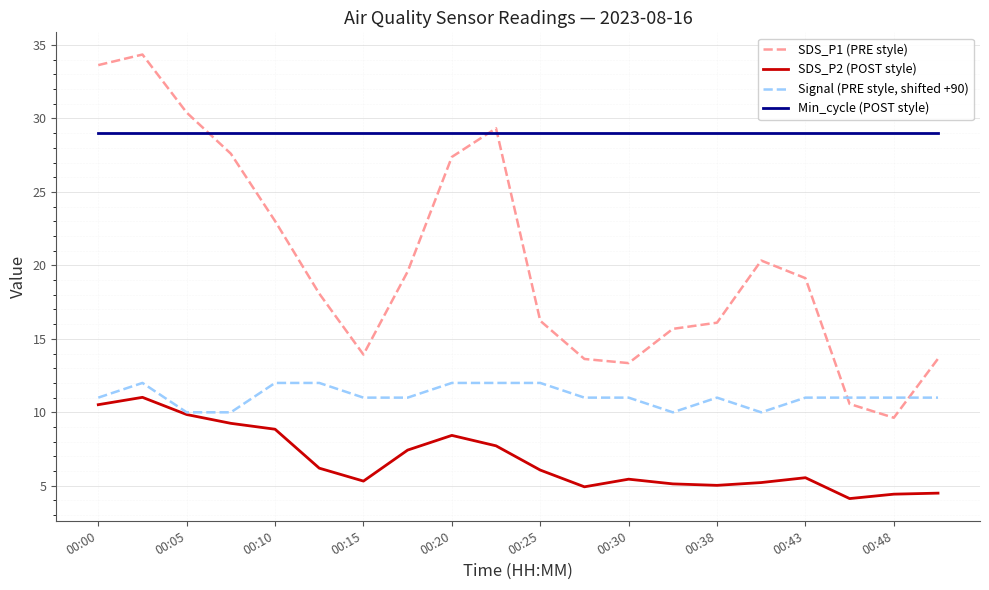

What is the lowest value of the SDS_P2 (POST style) series?

4.1